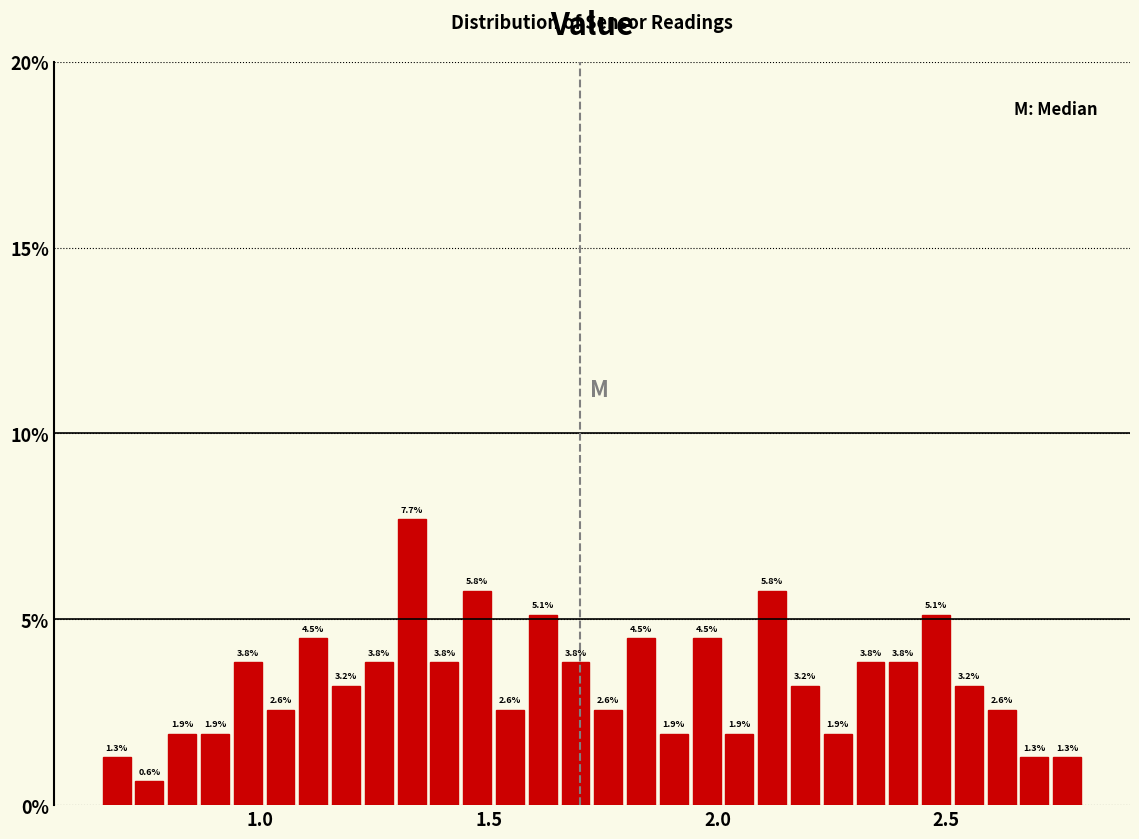

Around what value on the x-axis is the tallest bar? Give the approximate position of its centre, as read against the axis.

1.35